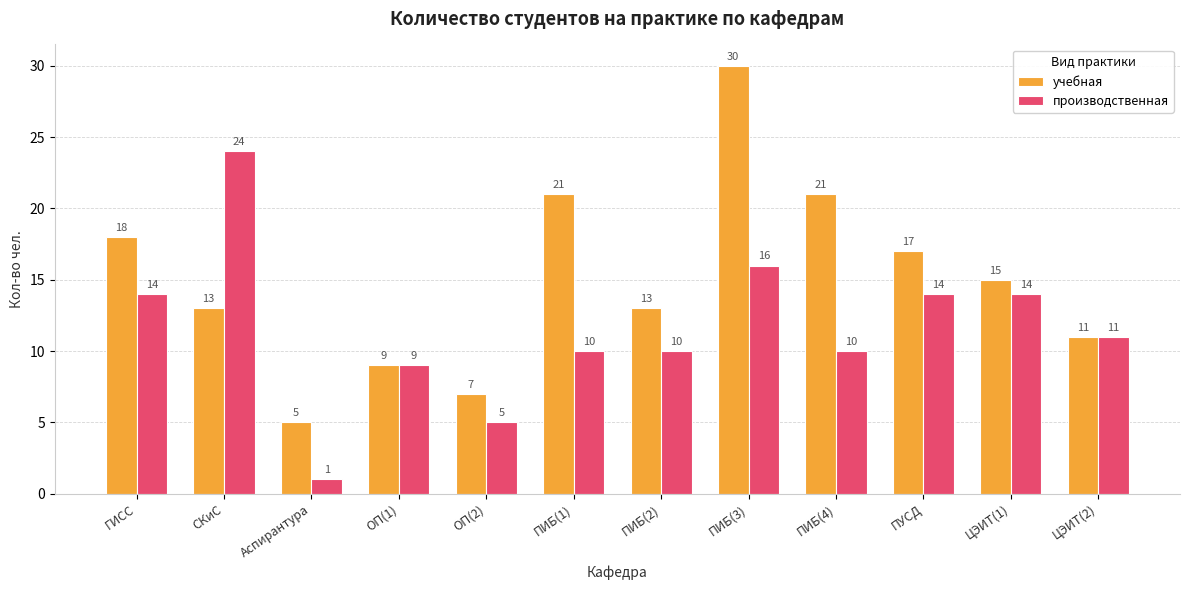

Reading left to right, extract all data points from this chart.

учебная: 18	13	5	9	7	21	13	30	21	17	15	11
производственная: 14	24	1	9	5	10	10	16	10	14	14	11